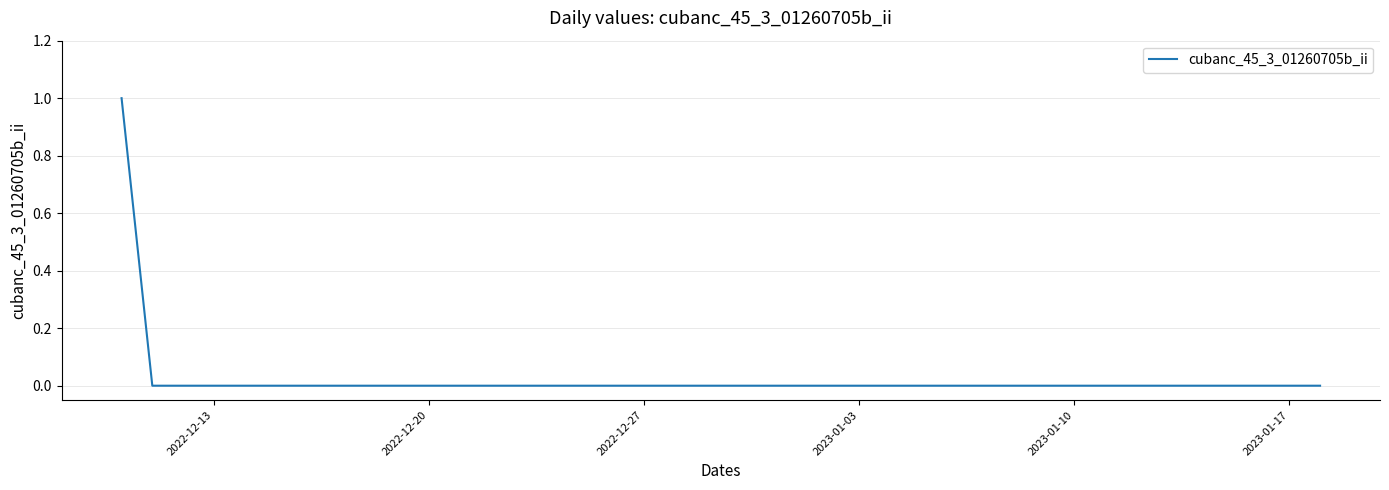

Count the number of data series in this chart.

1